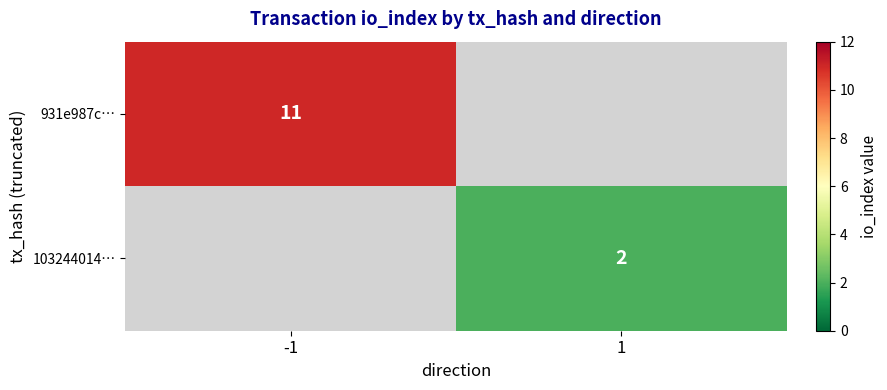

True or false: 931e987c… has a value of 11 at -1.

True